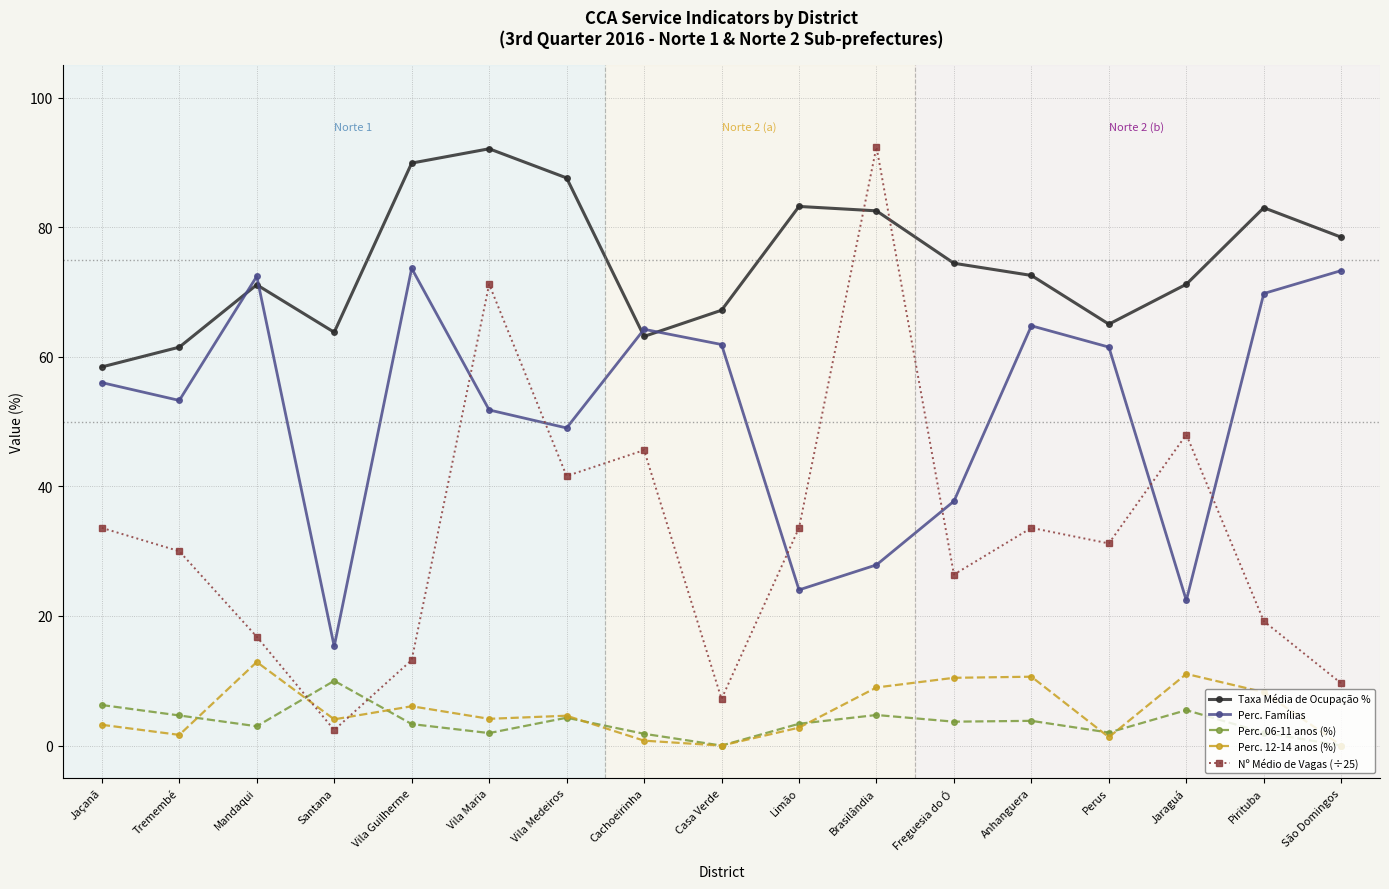

The value of Perc. Famílias at Anhanguera is 64.8. True or false?

True